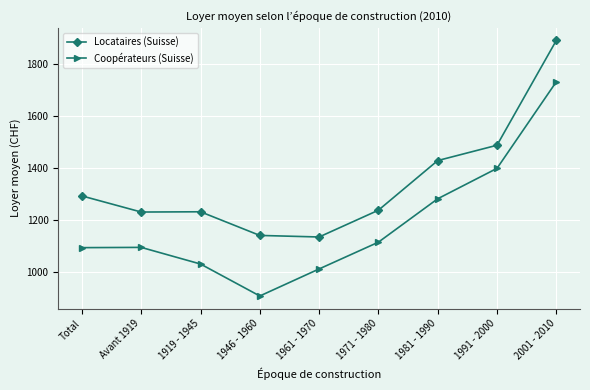

What are all the series names shown in the legend?

Locataires (Suisse), Coopérateurs (Suisse)